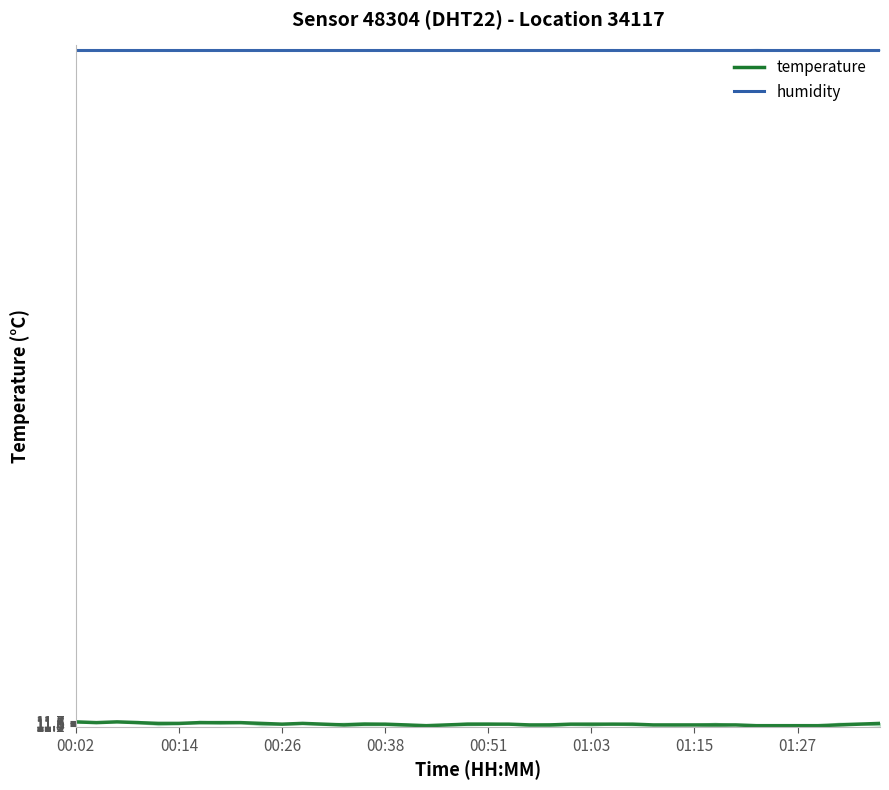

What is the difference between the maximum and minimum values?

0.5